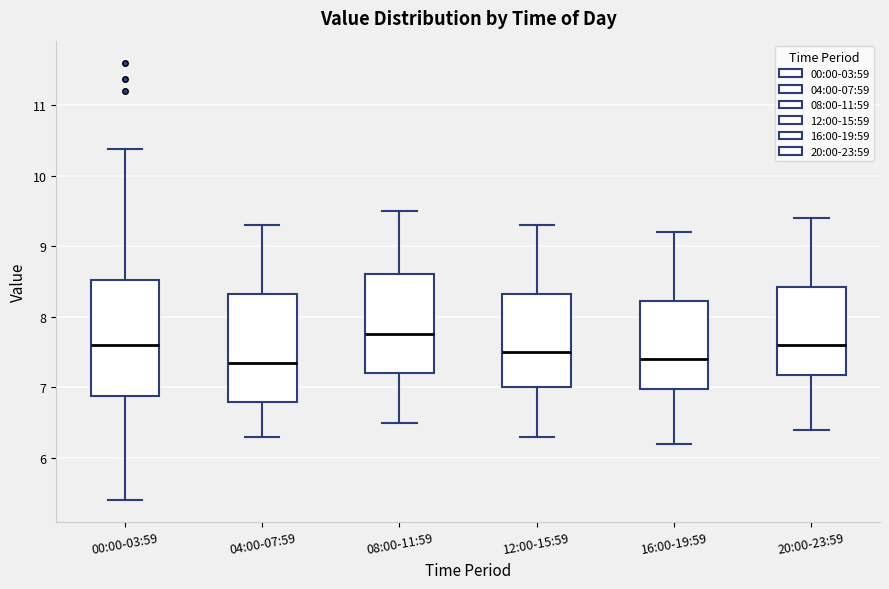

Comparing the boxes themselves (not the whiskers), which one is the tallest?

00:00-03:59